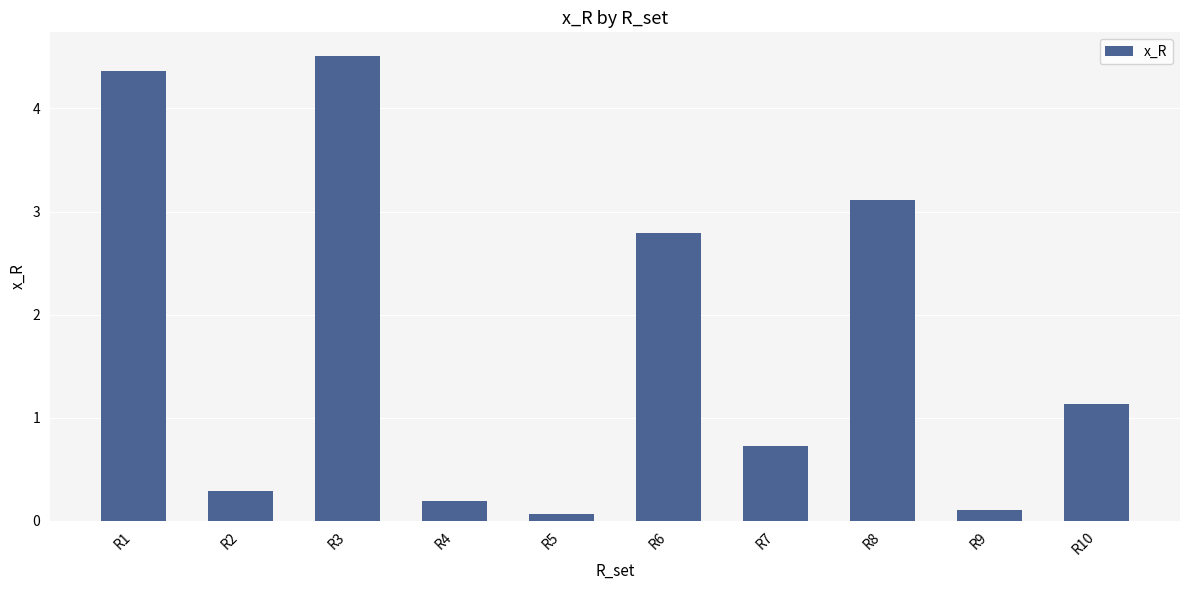

What is the change in value from R4 to R7?

+0.5